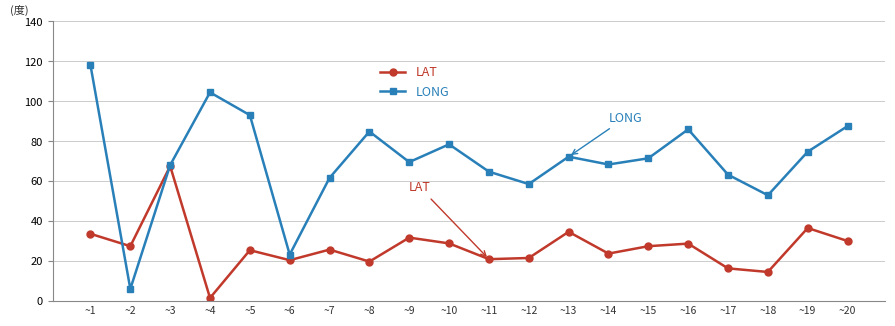

What is the difference between the highest and lowest values at ~4?

102.9